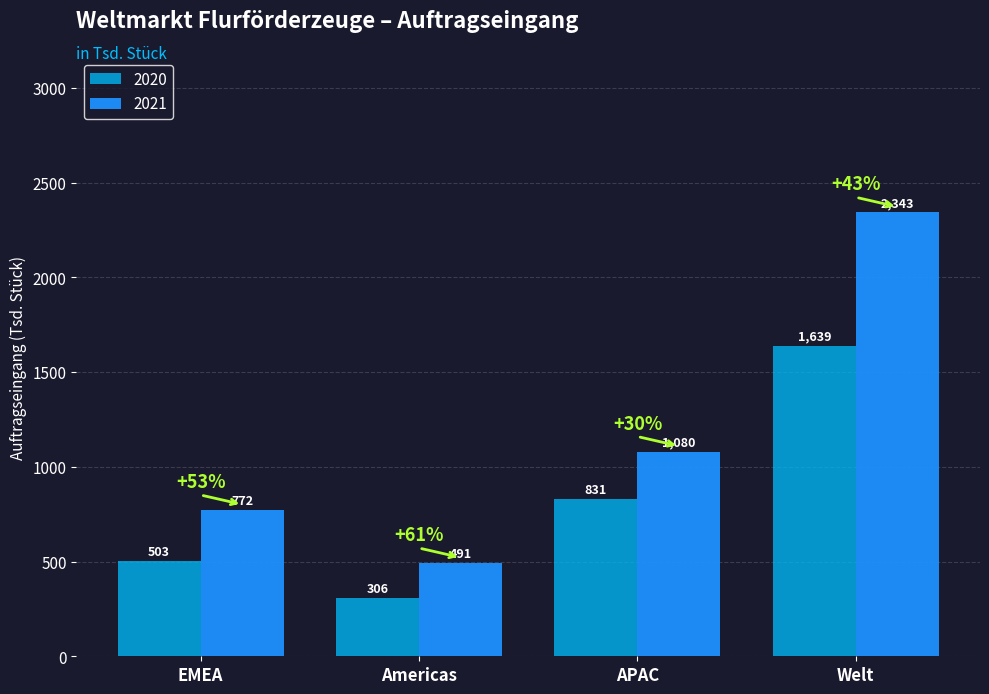

Rank the series by their maximum value, from highest to lowest.

2021, 2020